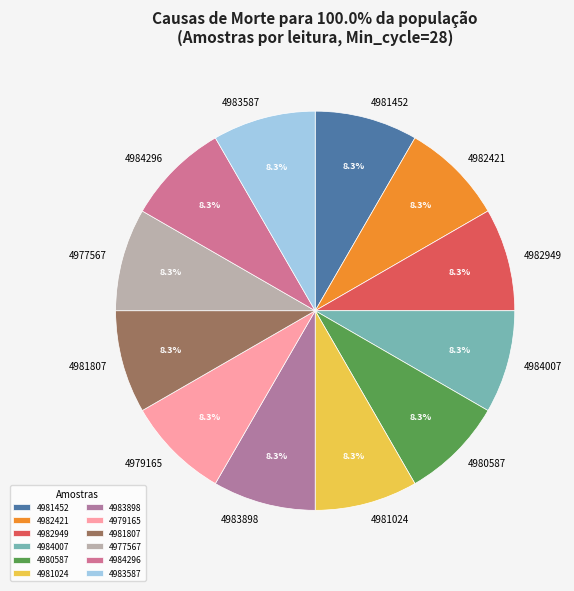

Count the number of slices in the pie.

12